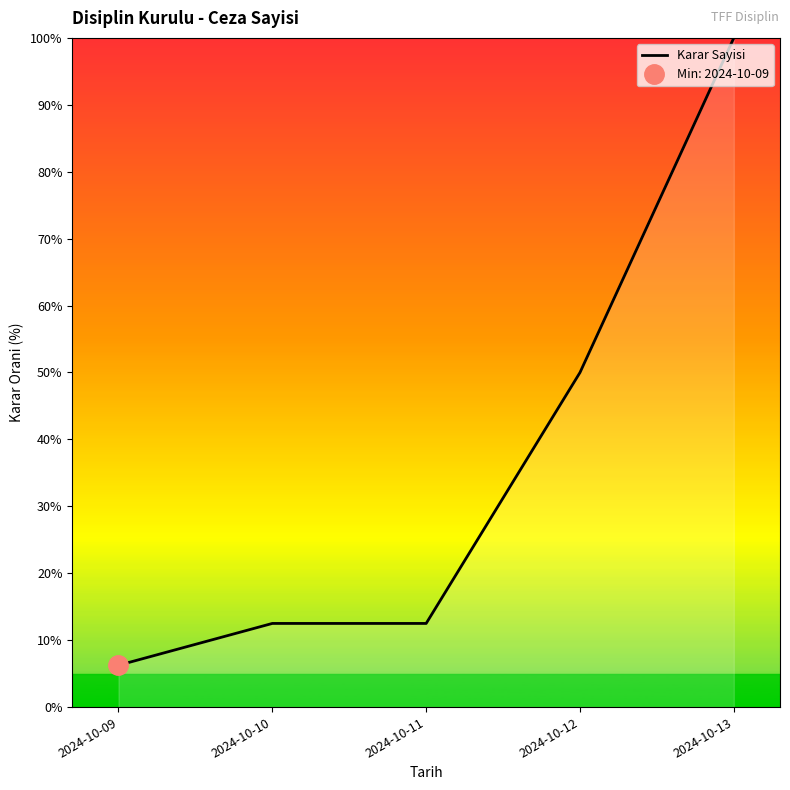

True or false: the data has more than 2 interior local peaks.

False